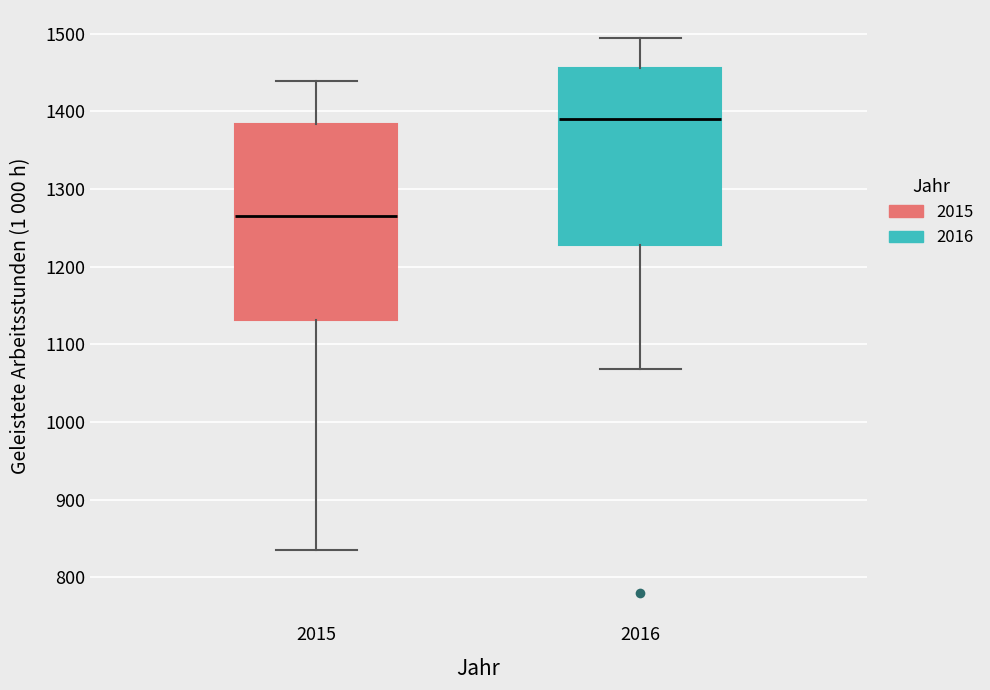

Where does the median line of the box at x = 2015 sit on the y-axis? The values are not printed on the chart, so give them approximately, as read against the axis.

1270